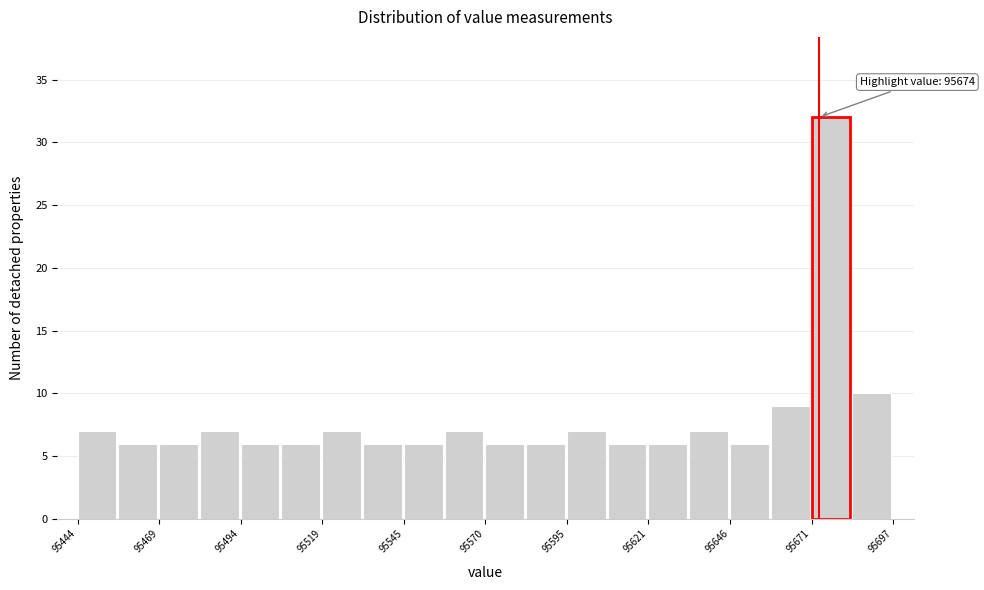

Read against the x-axis, roughly where is the centre of the tallest bar?

95680